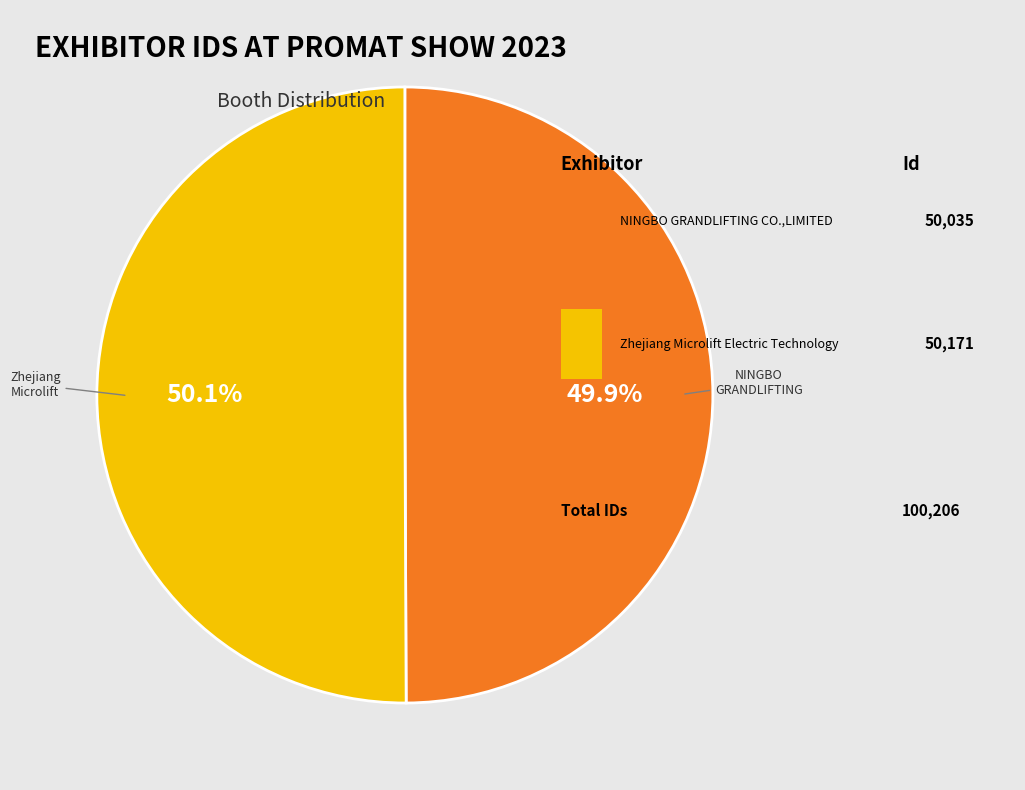

Is there any slice that represents more than half of the pie?

Yes